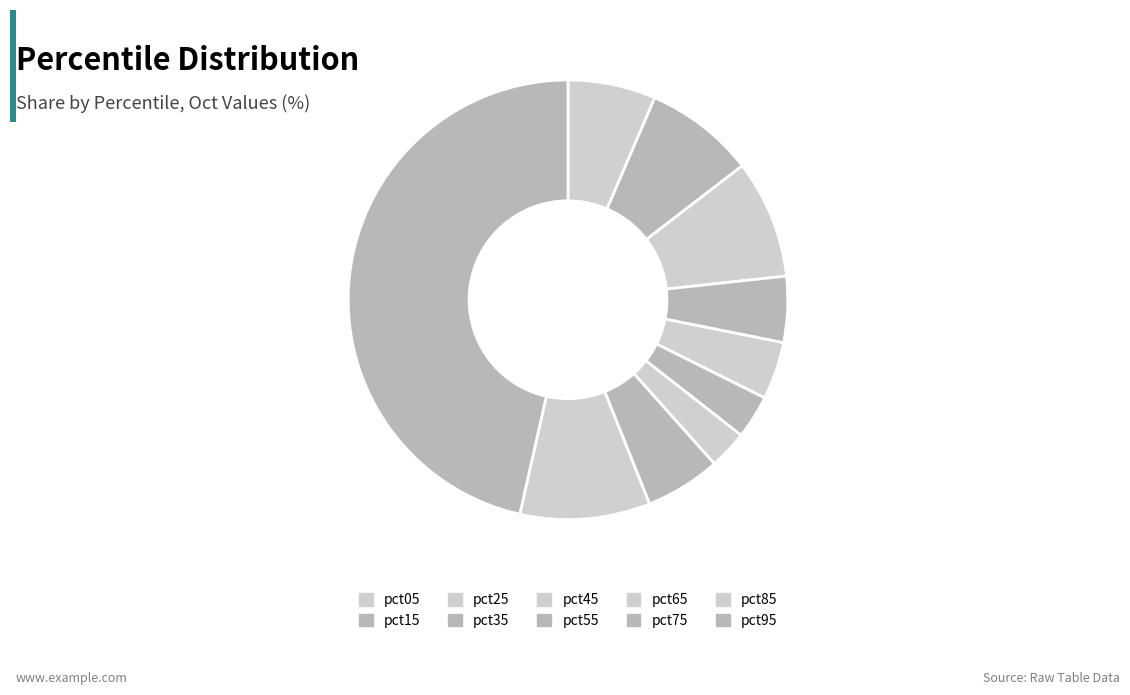

Which category has the biggest portion of the pie?

pct95